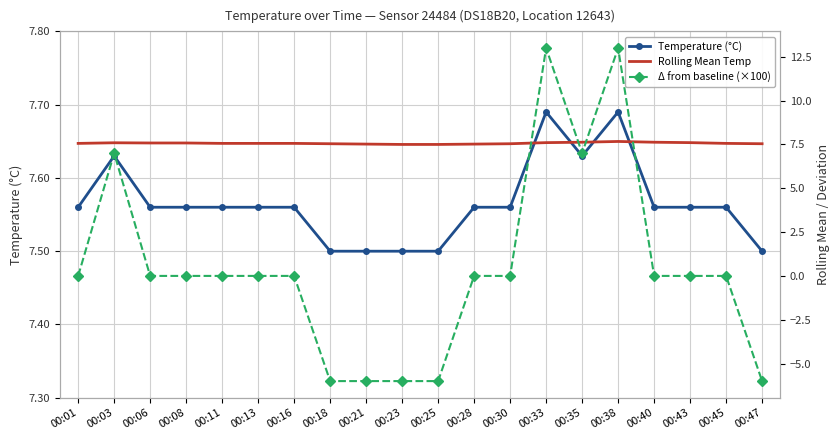

Which series has the largest range (max minus min)?

Δ from baseline (×100)